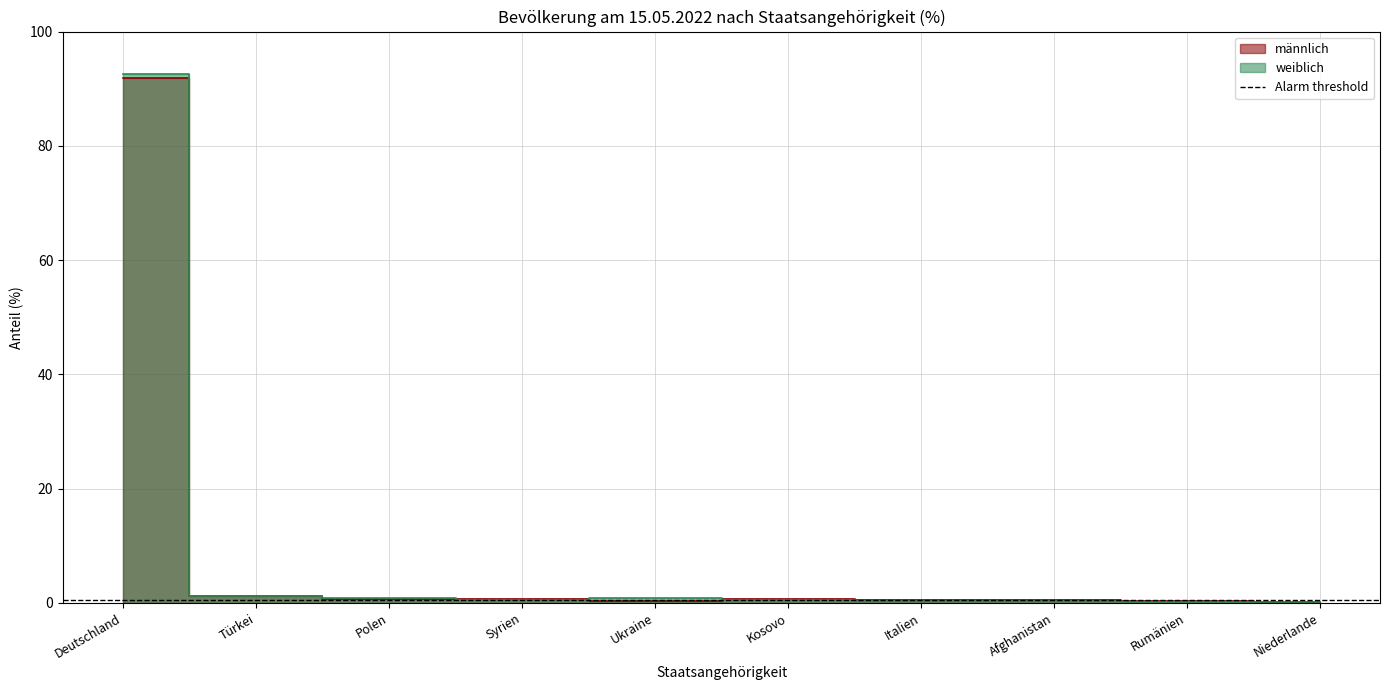

What is the approximate value of männlich at Ukraine?

0.3